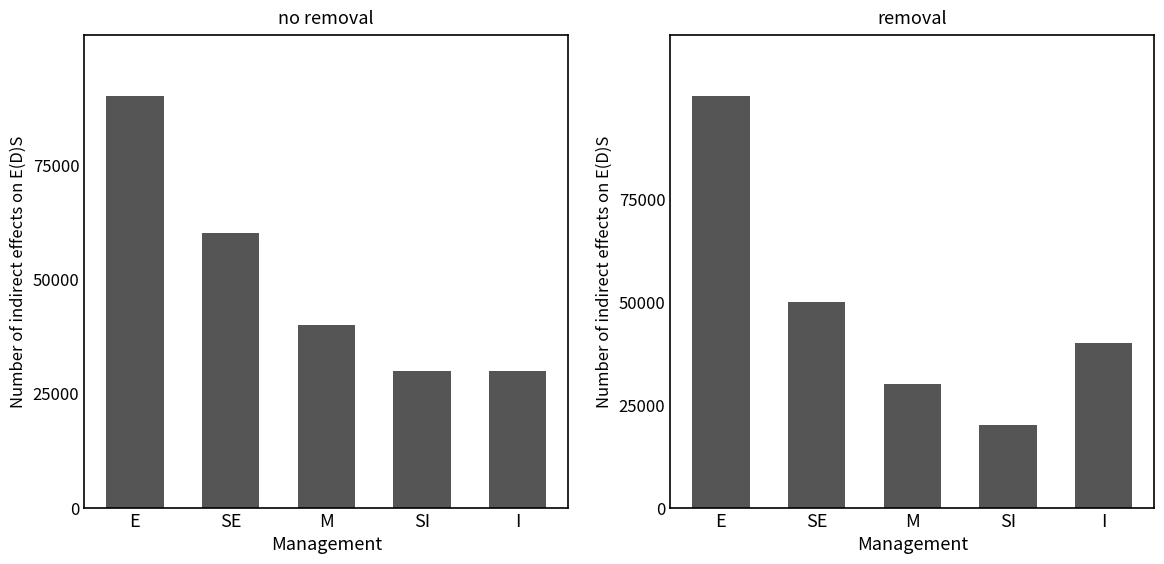

Is it true that no removal equals 40000 at M?

True